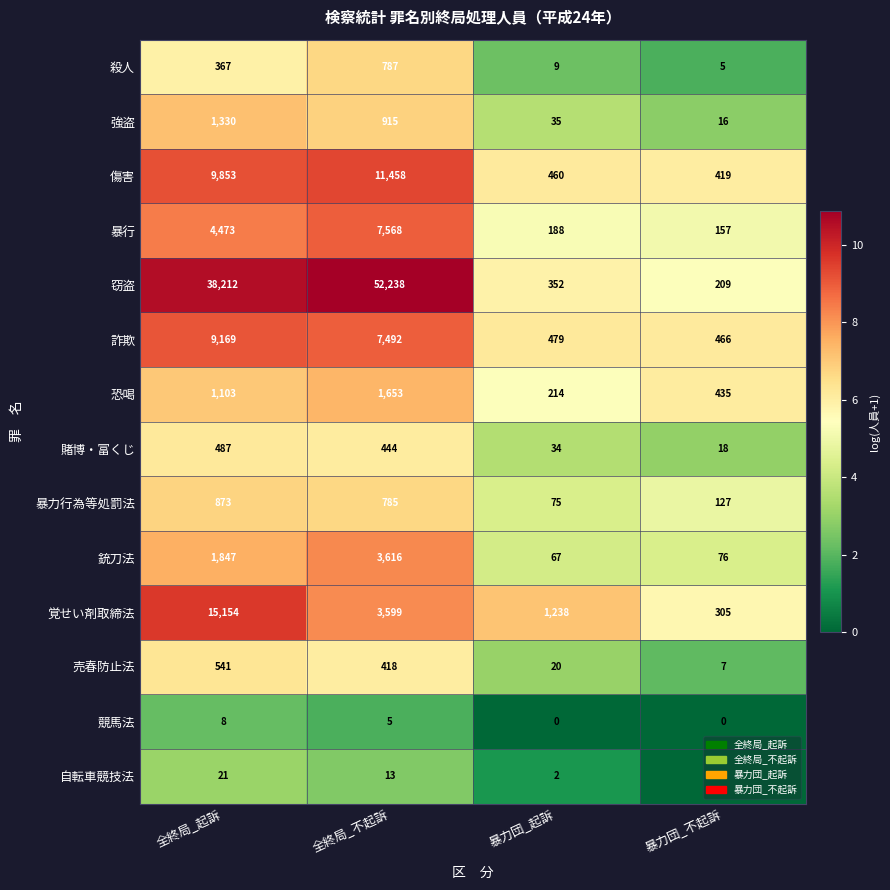

At which category is the sum across all series the highest?

全終局_不起訴